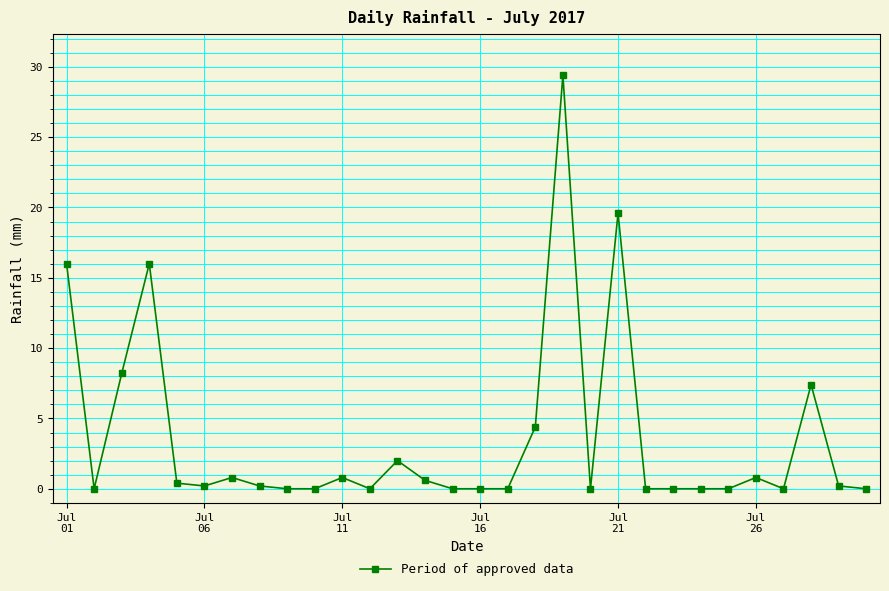

Reading right to left, extract all data points from this chart.

0.0	0.2	7.4	0.0	0.8	0.0	0.0	0.0	0.0	19.6	0.0	29.4	4.4	0.0	0.0	0.0	0.6	2.0	0.0	0.8	0.0	0.0	0.2	0.8	0.2	0.4	16.0	8.2	0.0	16.0